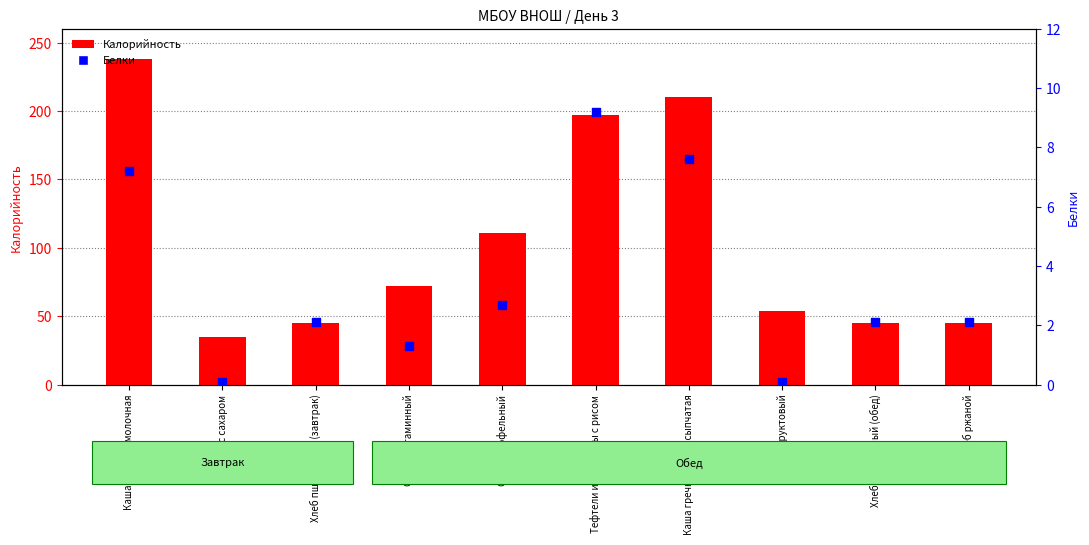

Which series has the widest spread of Y values?

Калорийность